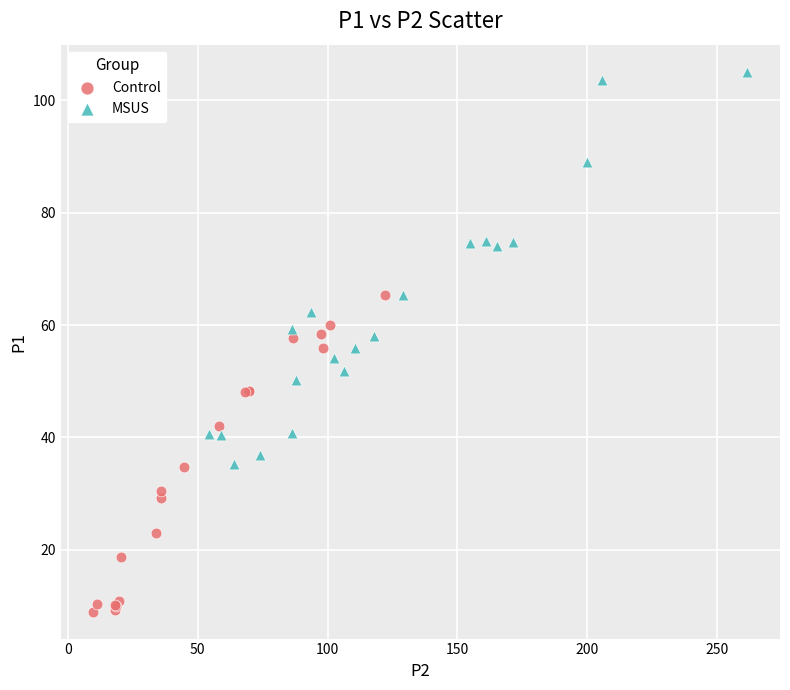

Which series has the widest spread of Y values?

MSUS